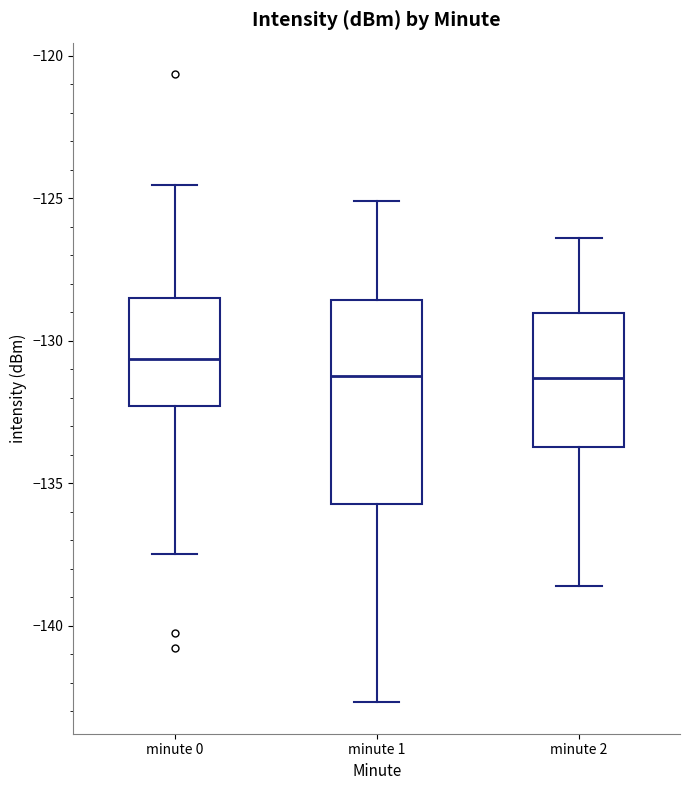

Reading left to right, transcribe this box plot: for each box, give where its median line is, the range the box spans, and where its two whiskers end, as read against the y-axis. The values are not printed on the chart, so give them approximately, as read against the axis.

minute 0: median -130.5, box -132.5 to -128.5, whiskers -137.5 to -124.5
minute 1: median -131.0, box -135.5 to -128.5, whiskers -142.5 to -125.0
minute 2: median -131.5, box -133.5 to -129.0, whiskers -138.5 to -126.5